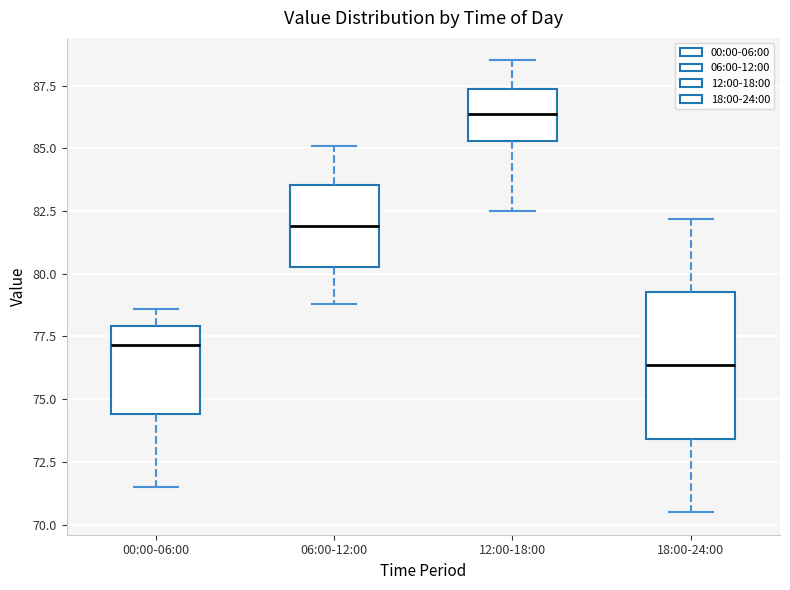

Which box is the tallest, from its lower edge to its upper edge?

18:00-24:00